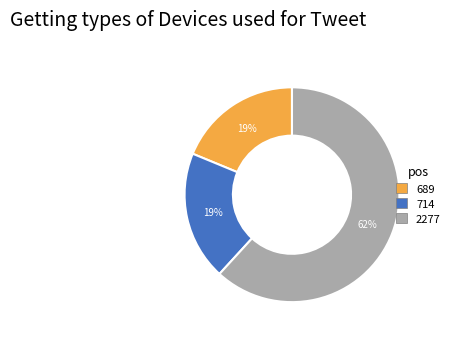

Is there a majority slice in this chart?

Yes